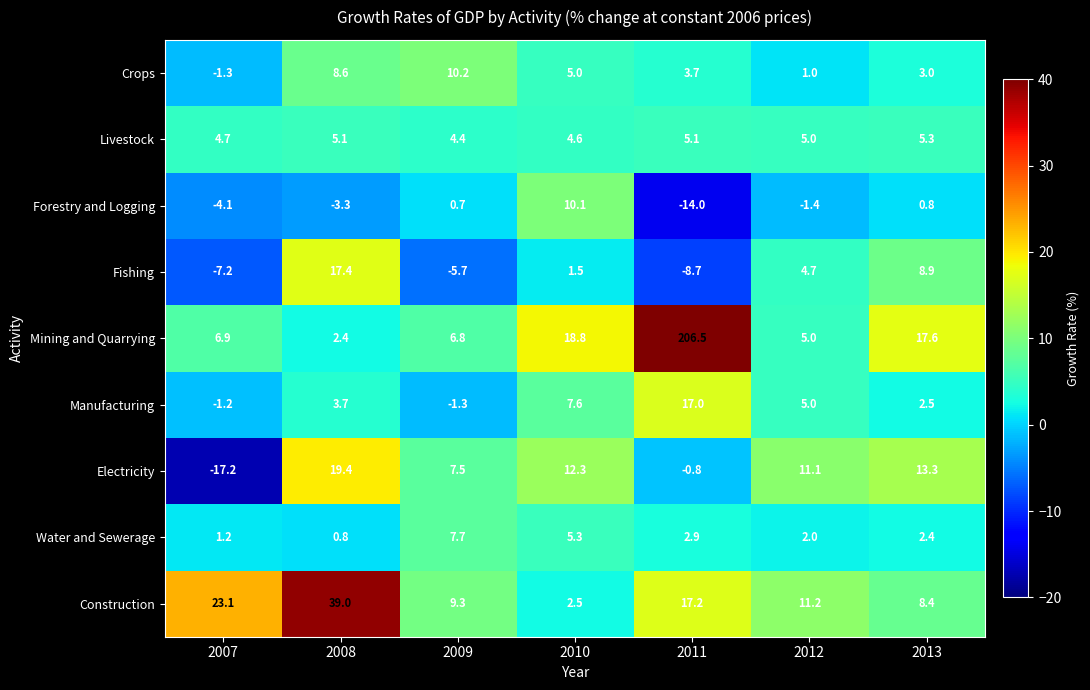

At which label does Mining and Quarrying first exceed 6?

2007